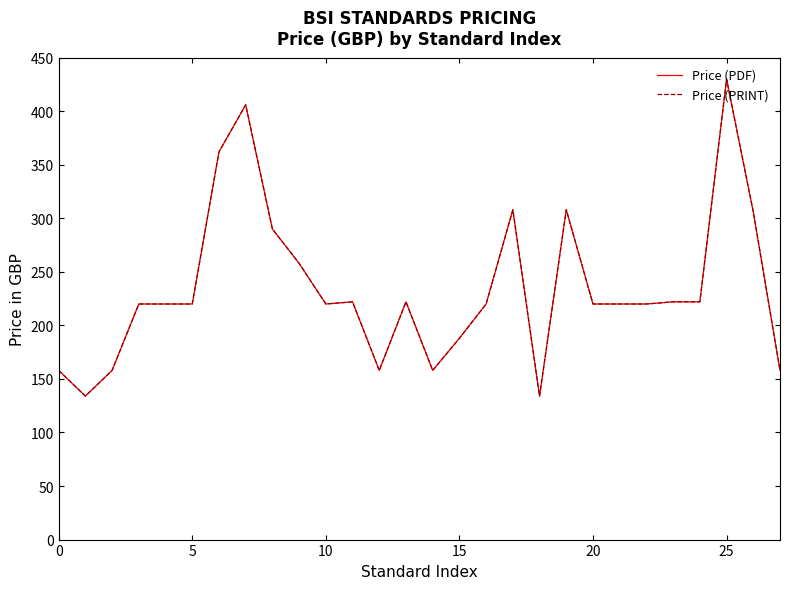

Does the chart display data point markers on the line(s)?

No